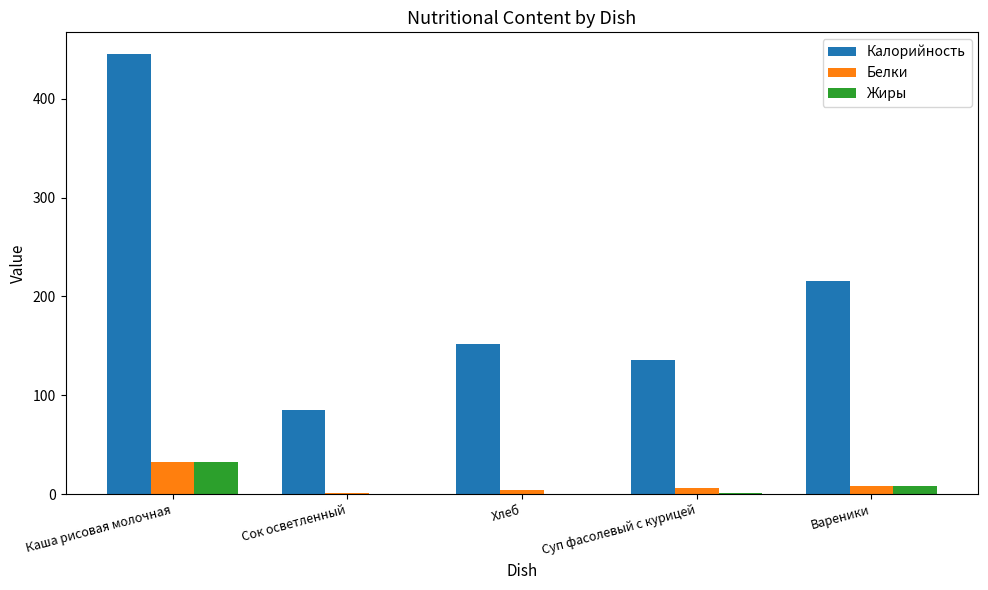

Between Каша рисовая молочная and Сок осветленный, which series saw the biggest shift?

Калорийность